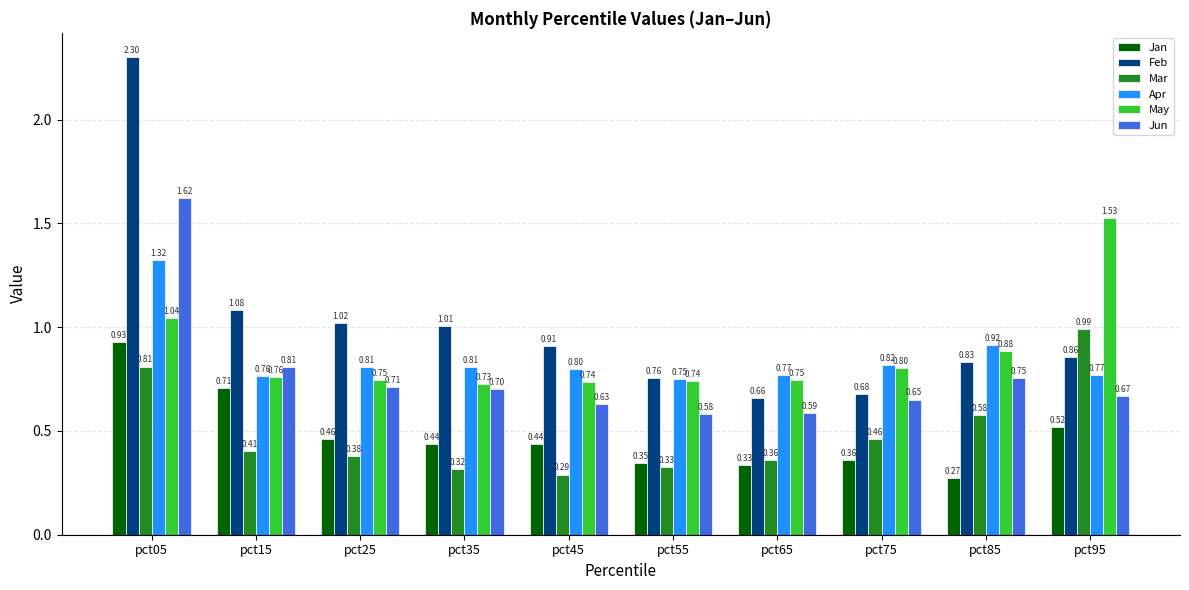

Which series has the largest range (max minus min)?

Feb